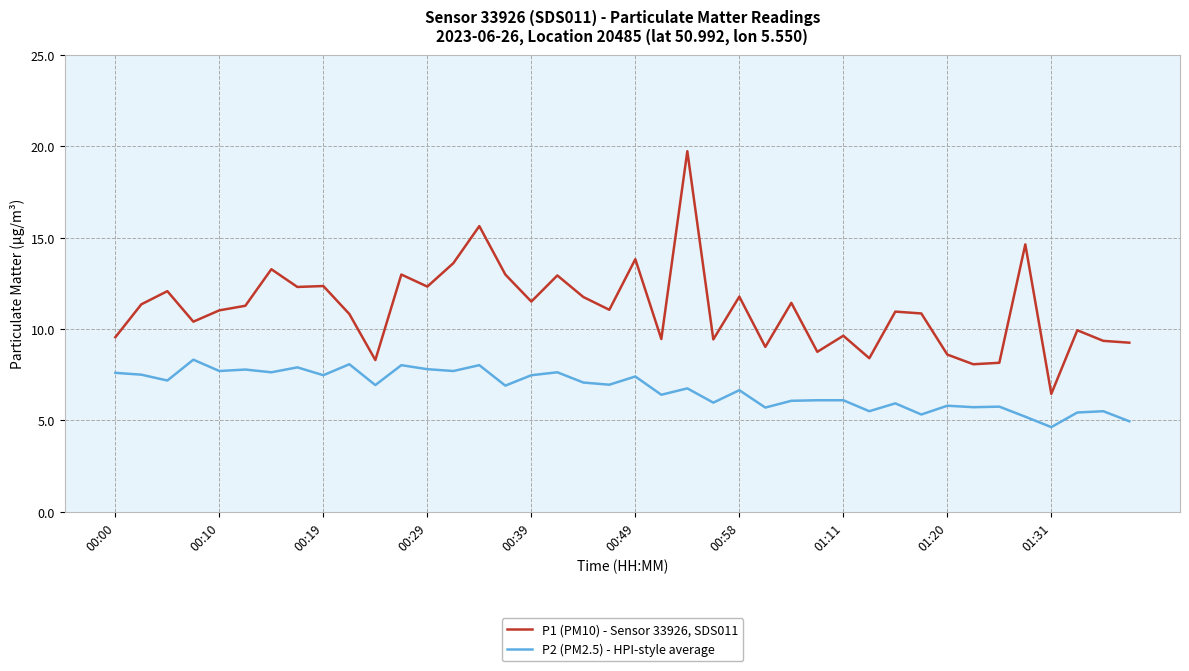

What is the highest value of the P1 (PM10) - Sensor 33926, SDS011 series?

19.7